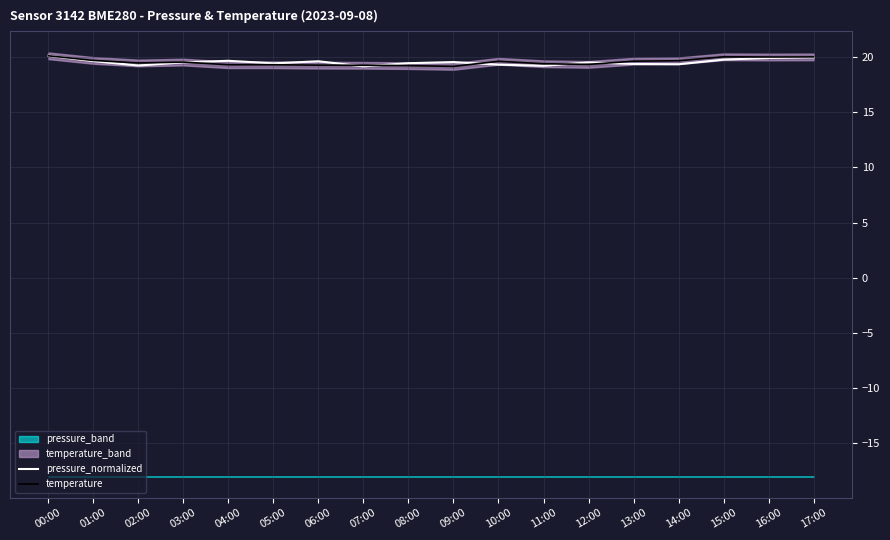

Rank the series by their maximum value, from lowest to highest.

pressure_normalized, temperature